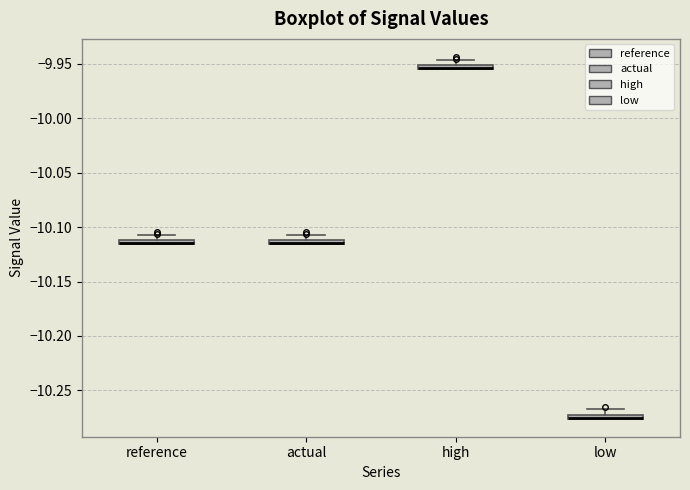

Where is the upper edge of the box for reference on the y-axis? The values are not printed on the chart, so give them approximately, as read against the axis.

-10.110